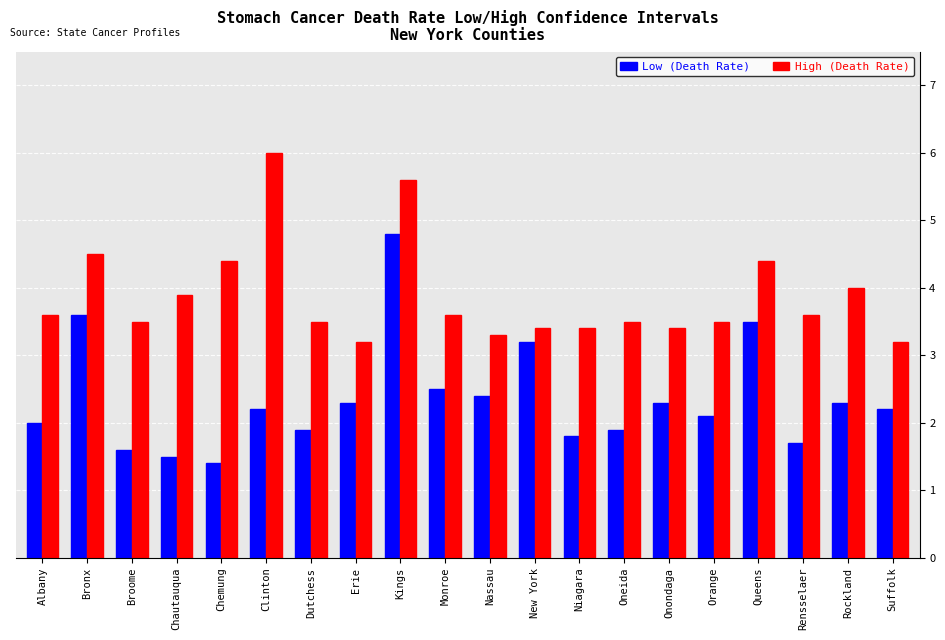

What is the highest value of the Low (Death Rate) series?

4.8